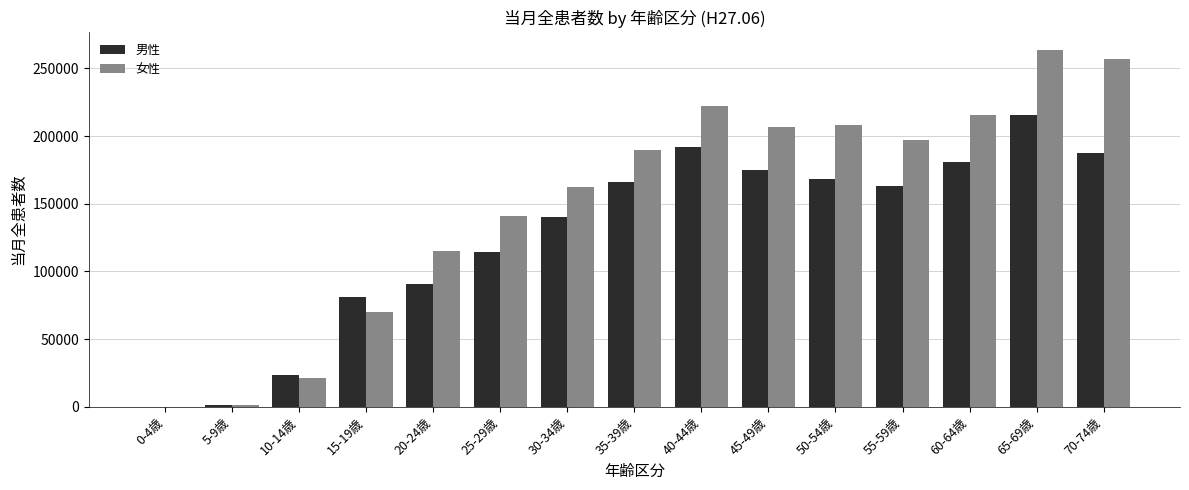

Which category has the highest value across all series?

65-69歳